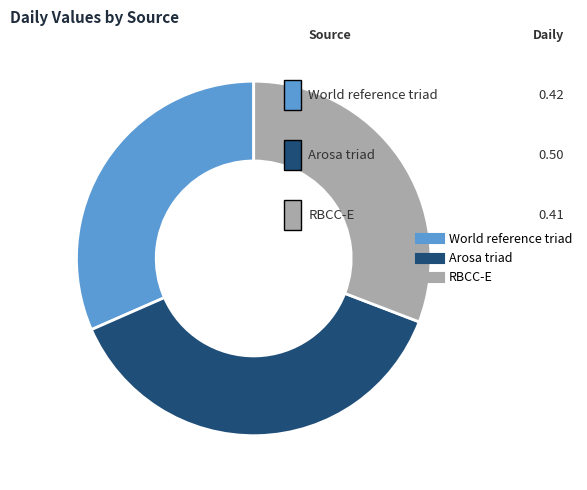

How many segments does this pie chart have?

3